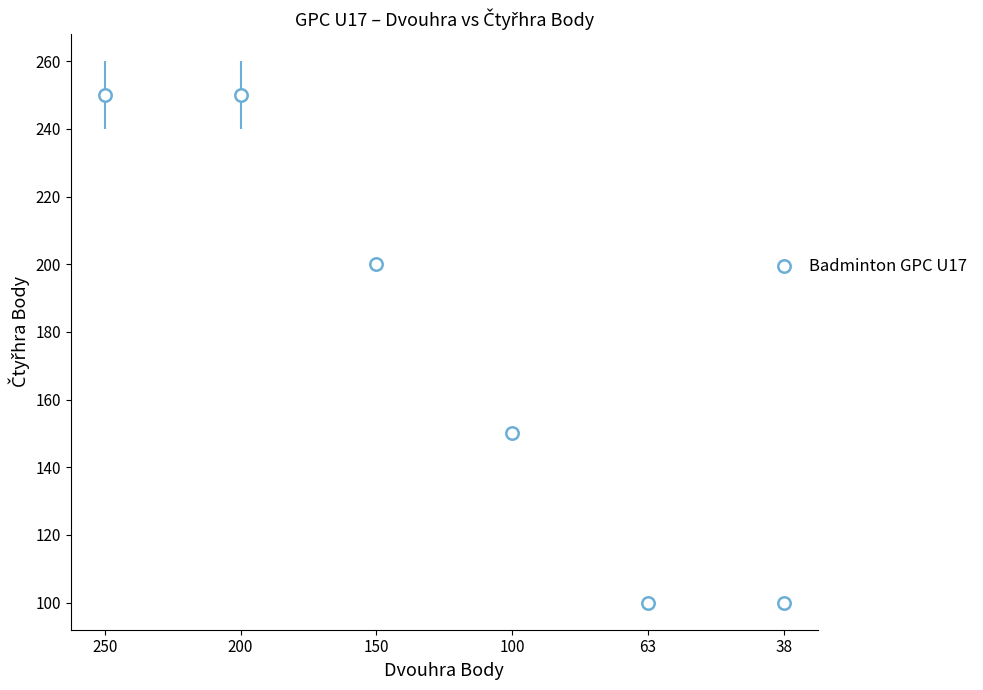

What is the average Y value?

175